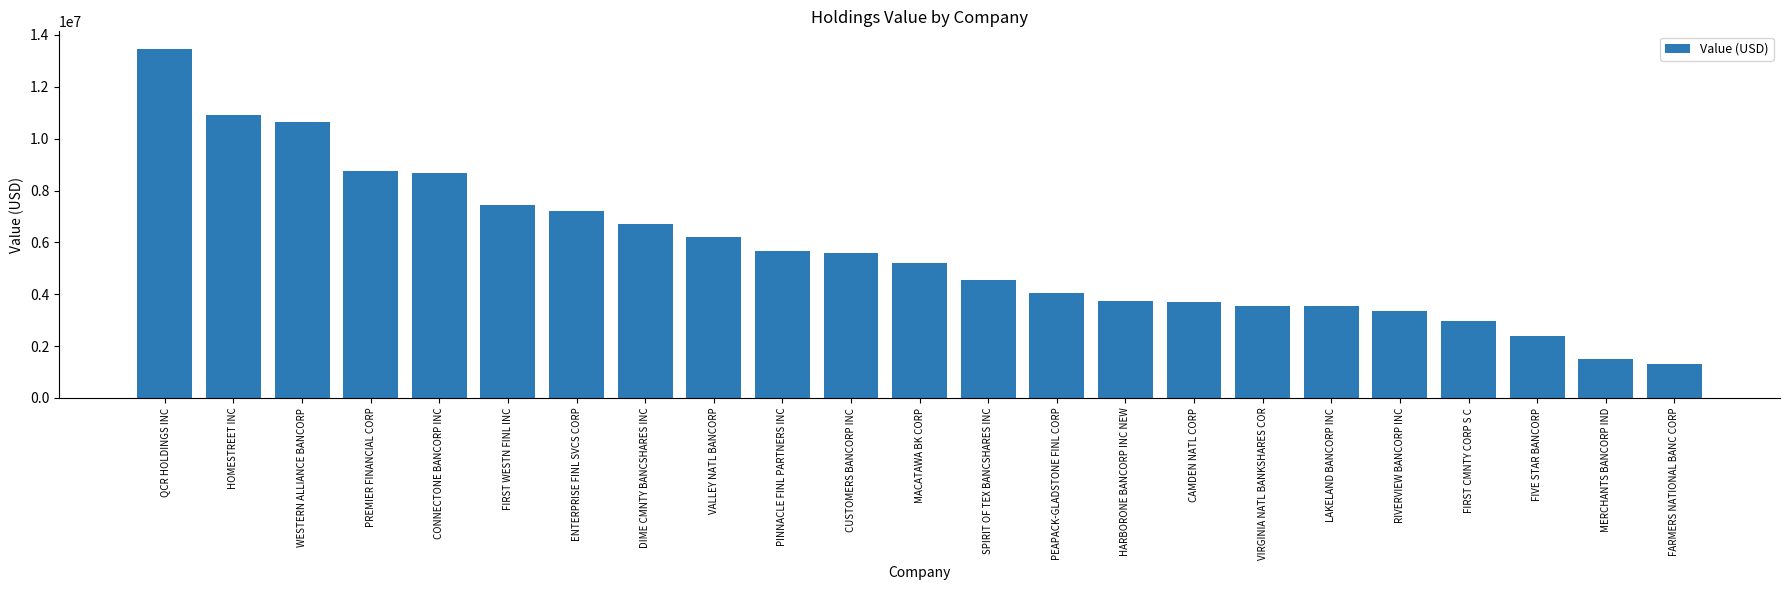

Which category has the highest value across all series?

QCR HOLDINGS INC